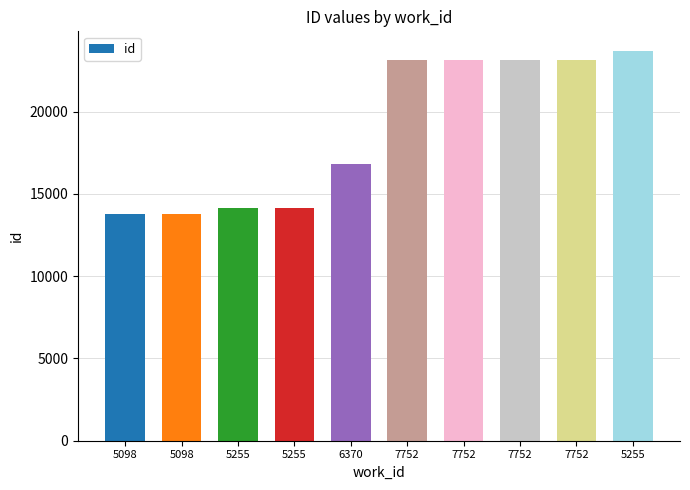

What is the value of the 8th bar from the left?

23149